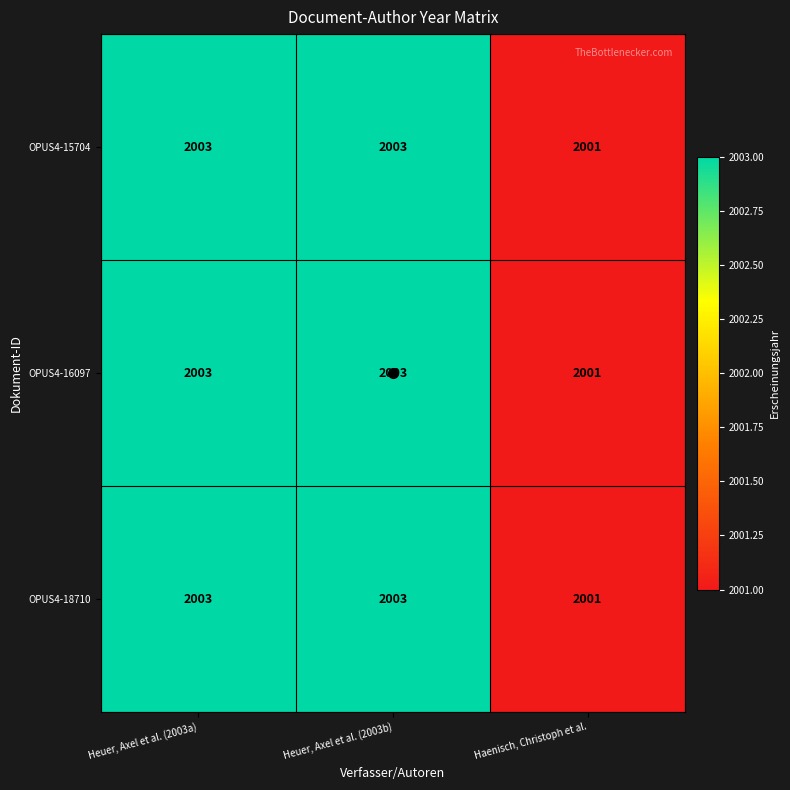

True or false: OPUS4-18710 has a value of 2742 at Haenisch, Christoph et al..

False